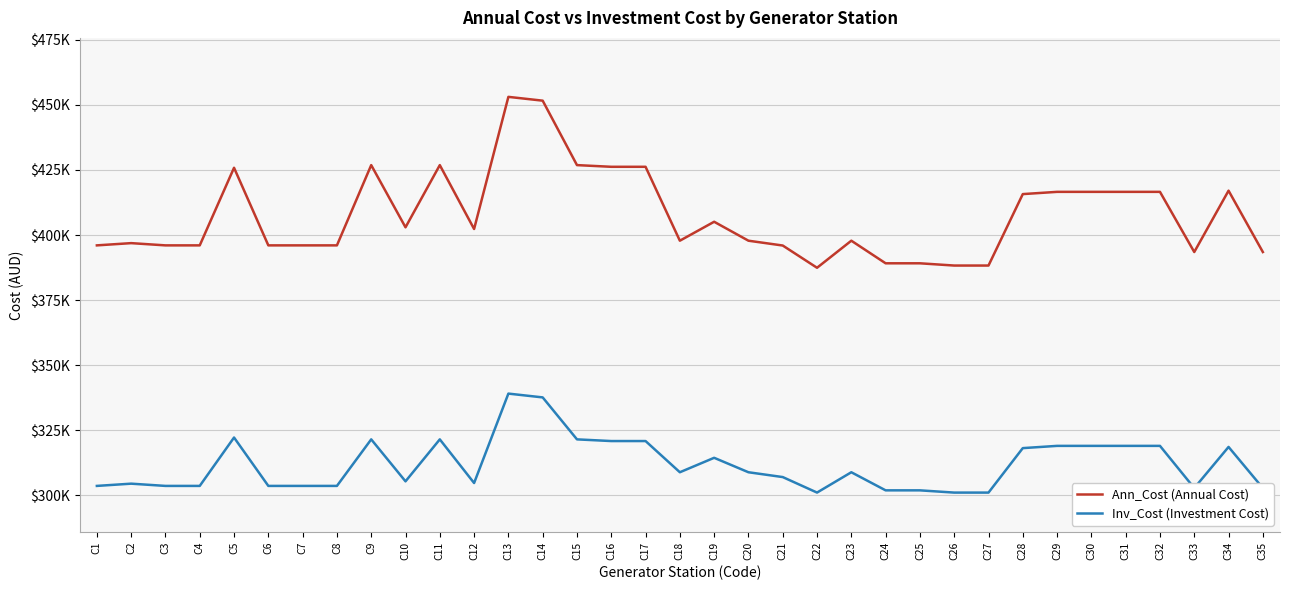

True or false: Inv_Cost (Investment Cost) and Ann_Cost (Annual Cost) intersect in this chart.

False